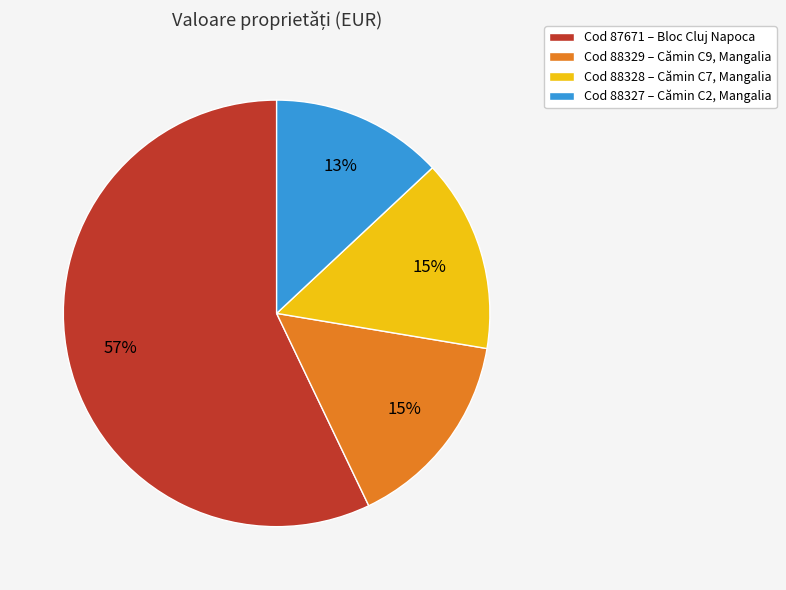

Combined, do Cod 87671 – Bloc Cluj Napoca and Cod 88329 – Cămin C9, Mangalia account for over 50%?

Yes